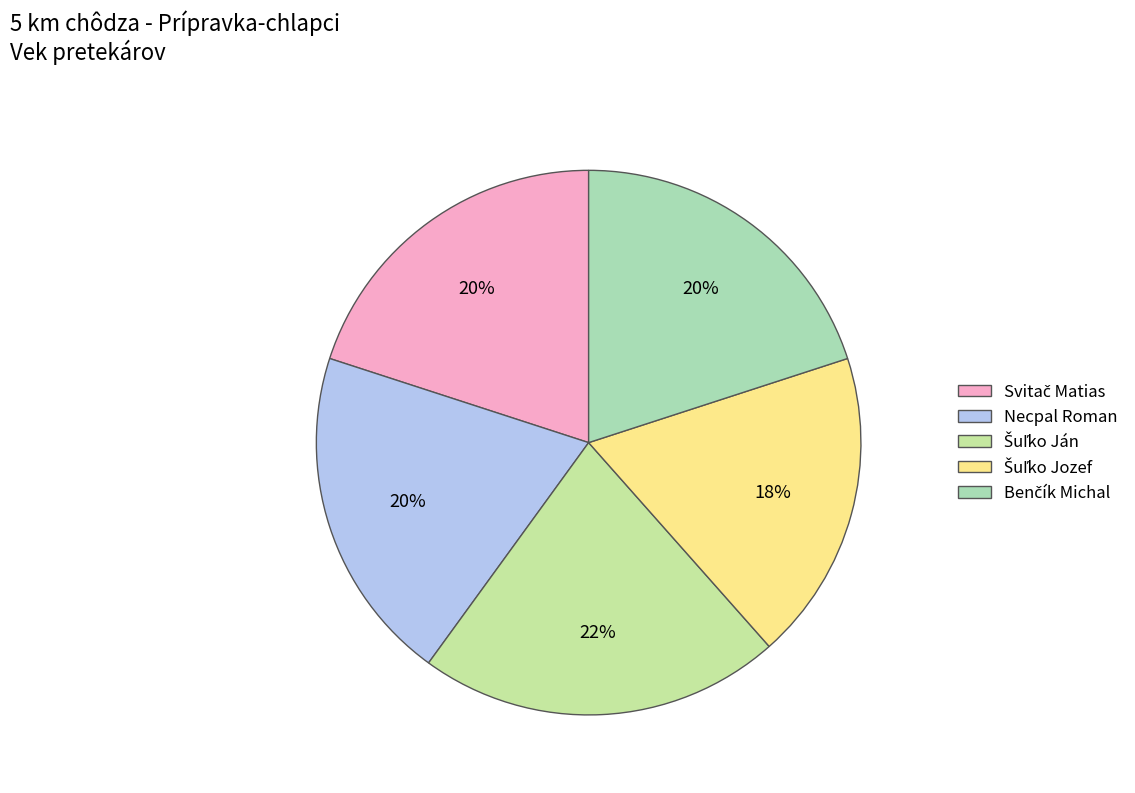

Count the number of slices in the pie.

5